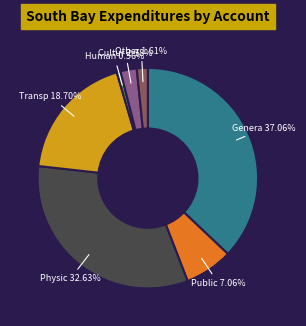

Is there any slice that represents more than half of the pie?

No